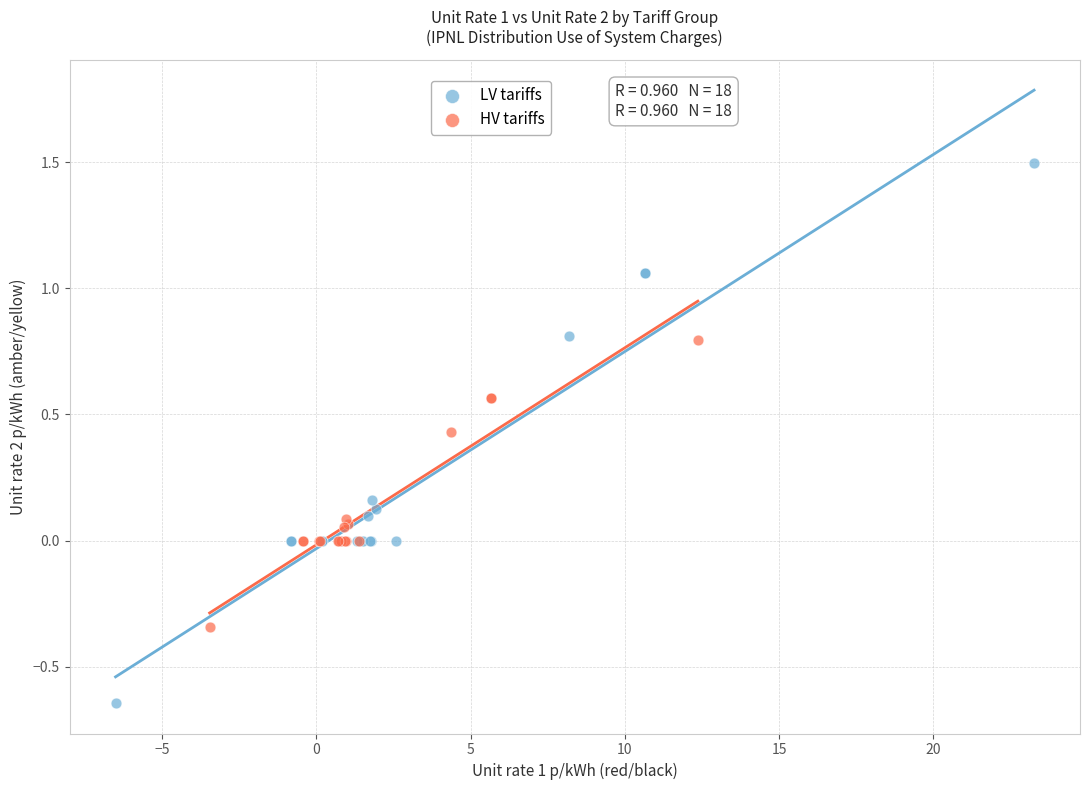

Which series reaches the maximum Y coordinate?

LV tariffs